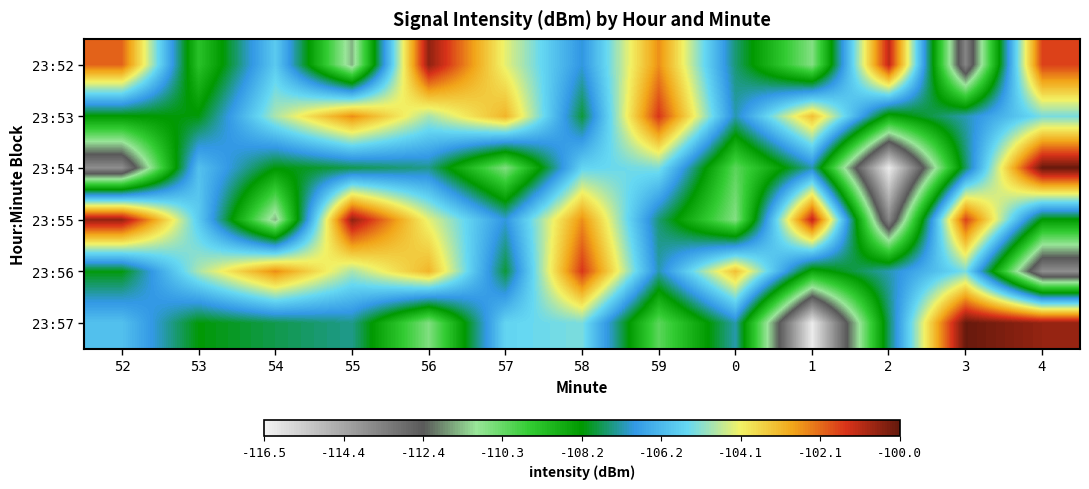

Between 57 and 52, which is larger?

52